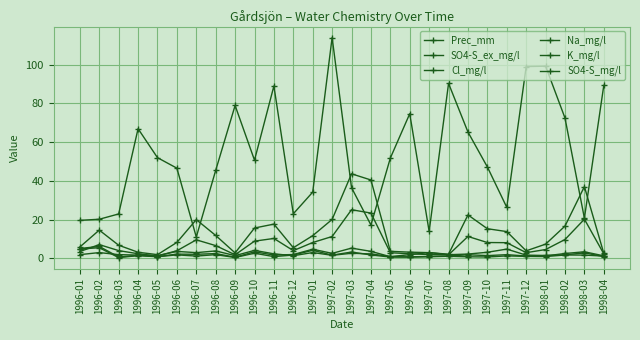

How many values in the Cl_mg/l series are below 11?

14